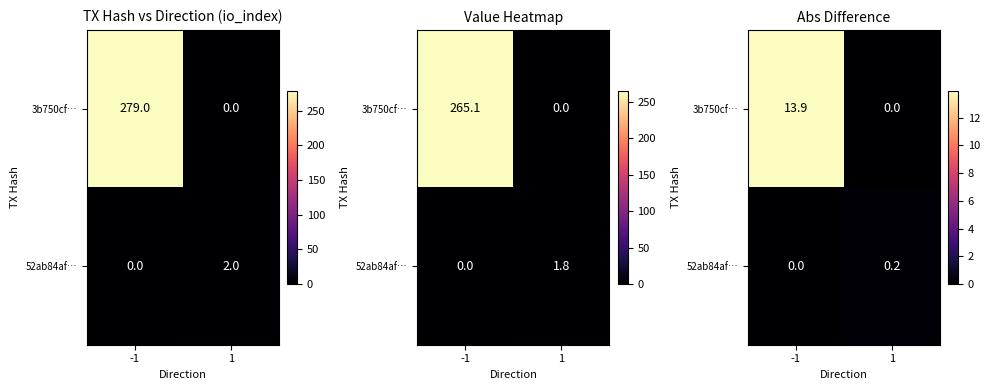

Is it true that 3b750cf… equals 8.6 at 1?

False